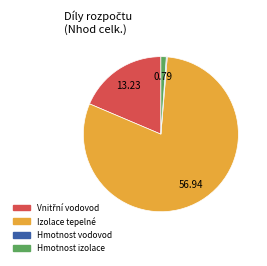

Is there a majority slice in this chart?

Yes